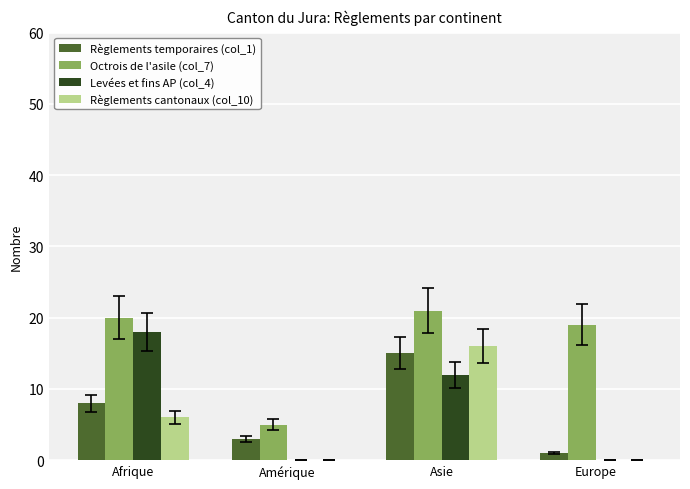

Is the value of Règlements cantonaux (col_10) at Amérique greater than the value of Levées et fins AP (col_4) at Asie?

No